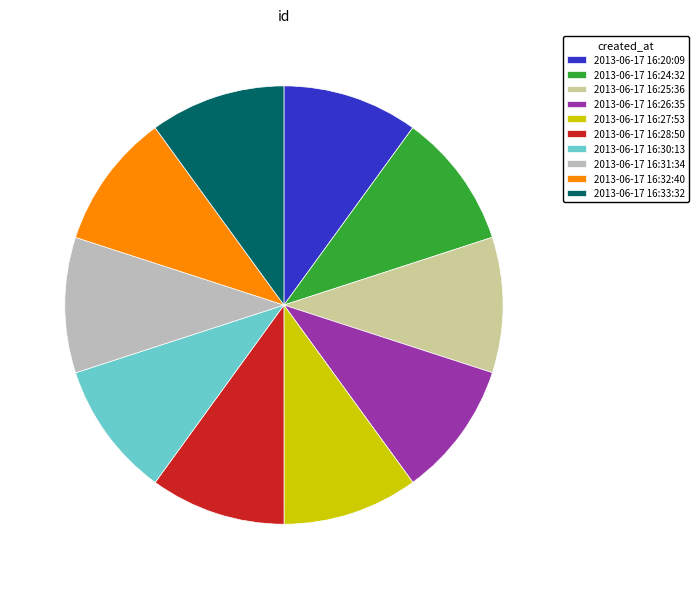

Approximately how many times larger is the value at 2013-06-17 16:26:35 compared to 2013-06-17 16:25:36?

1.0